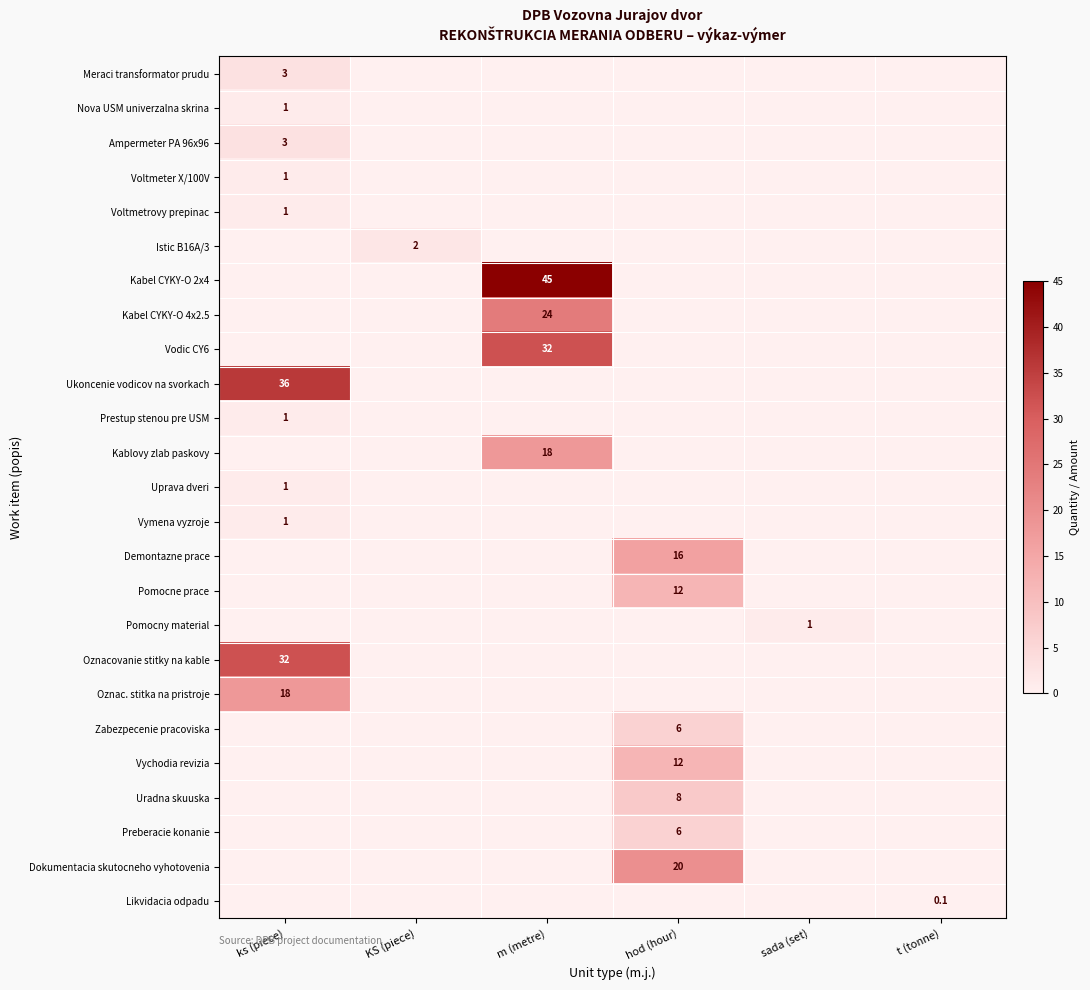

True or false: Uprava dveri has a value of 1.8 at ks (piece).

False